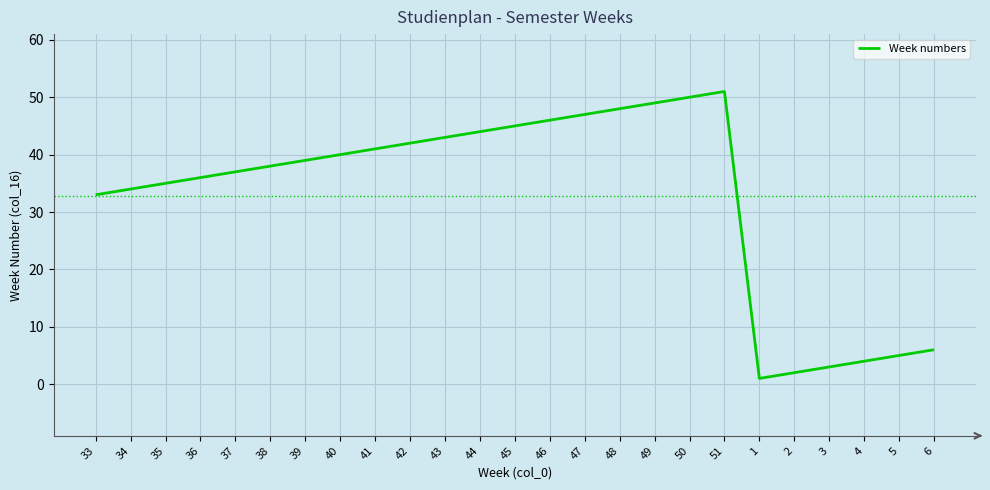

Reading left to right, list all the values displayed in this chart.

33	34	35	36	37	38	39	40	41	42	43	44	45	46	47	48	49	50	51	1	2	3	4	5	6